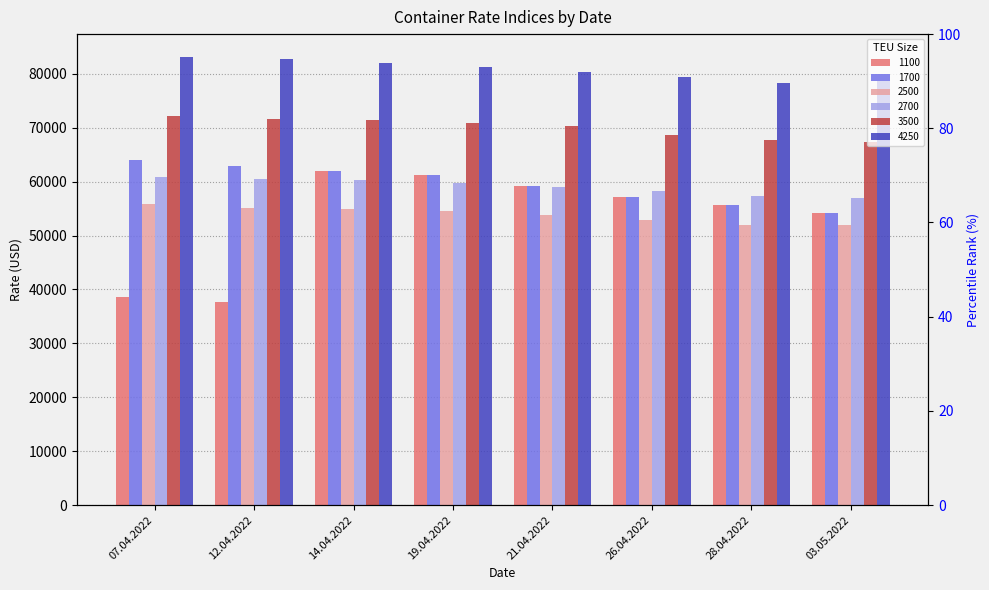

How many categories are shown in the chart?

8